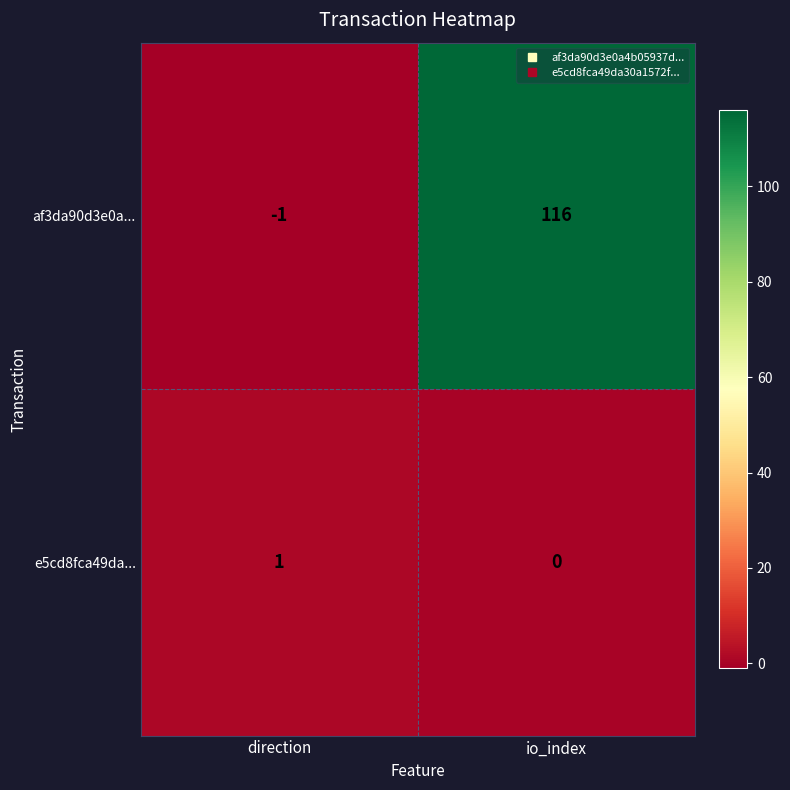

Reading left to right, extract all data points from this chart.

af3da90d3e0a...: direction=-1	io_index=116
e5cd8fca49da...: direction=1	io_index=0